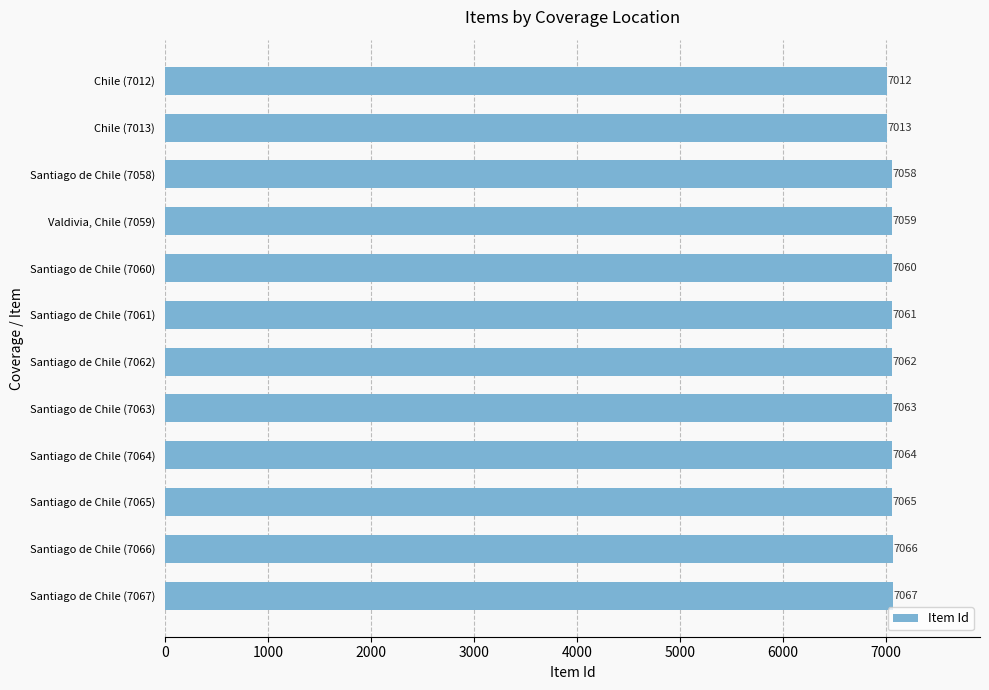

Is it true that the value at Santiago de Chile (7065) is 9659?

False